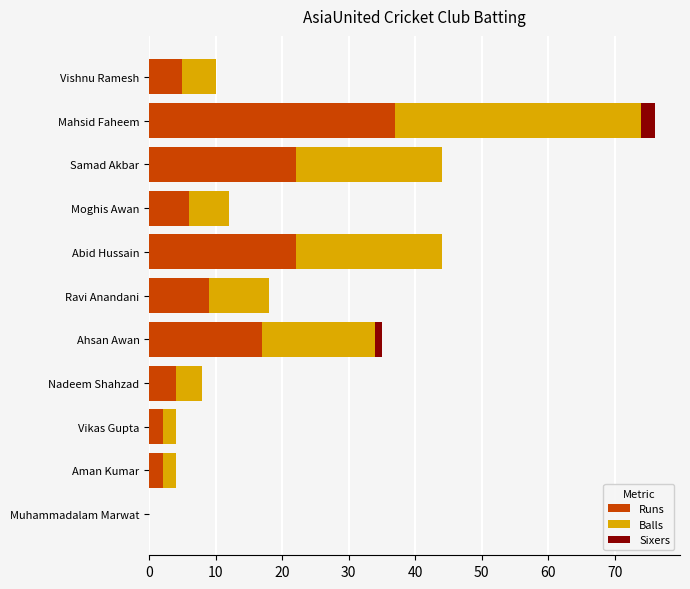

At which category is the sum across all series the highest?

Mahsid Faheem